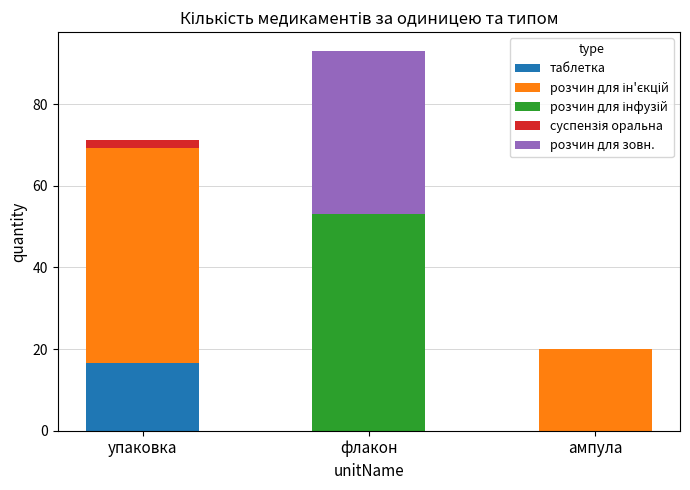

What is the total value across all series at ампула?

20.0